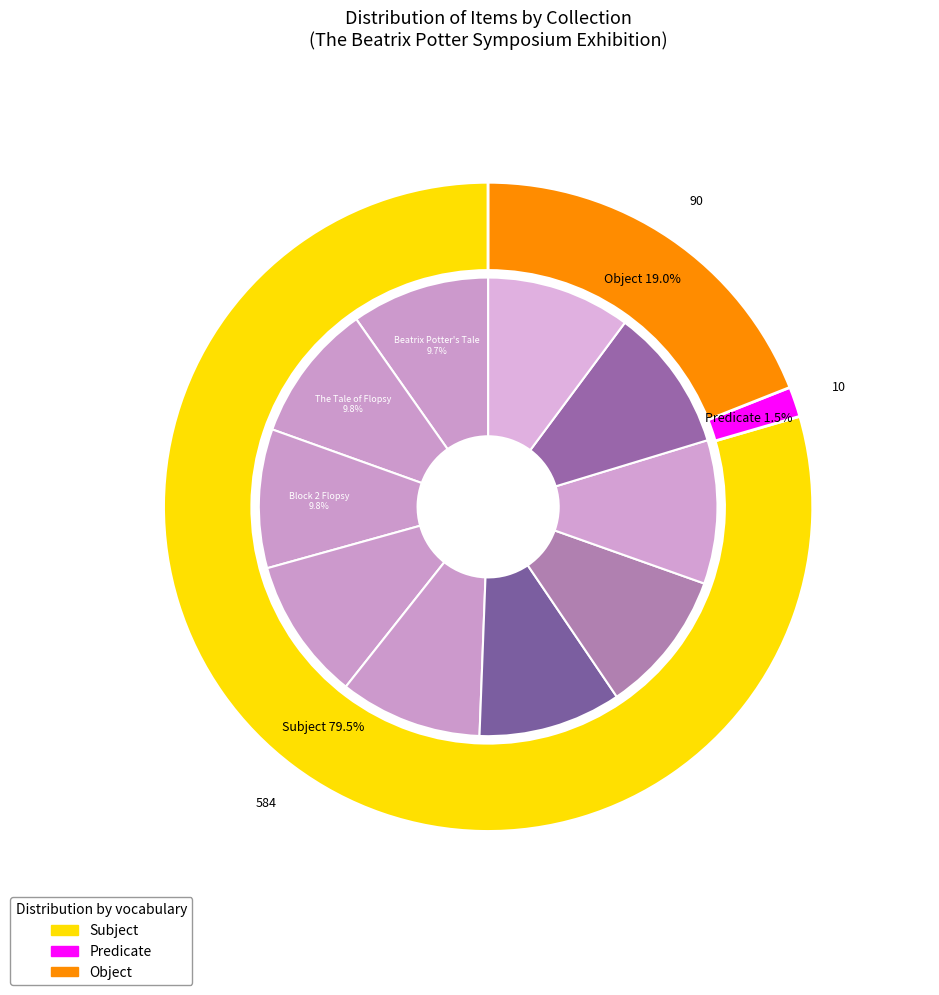

Does Scrapbook of Kitty Holdsworth account for over 50% of the chart?

No